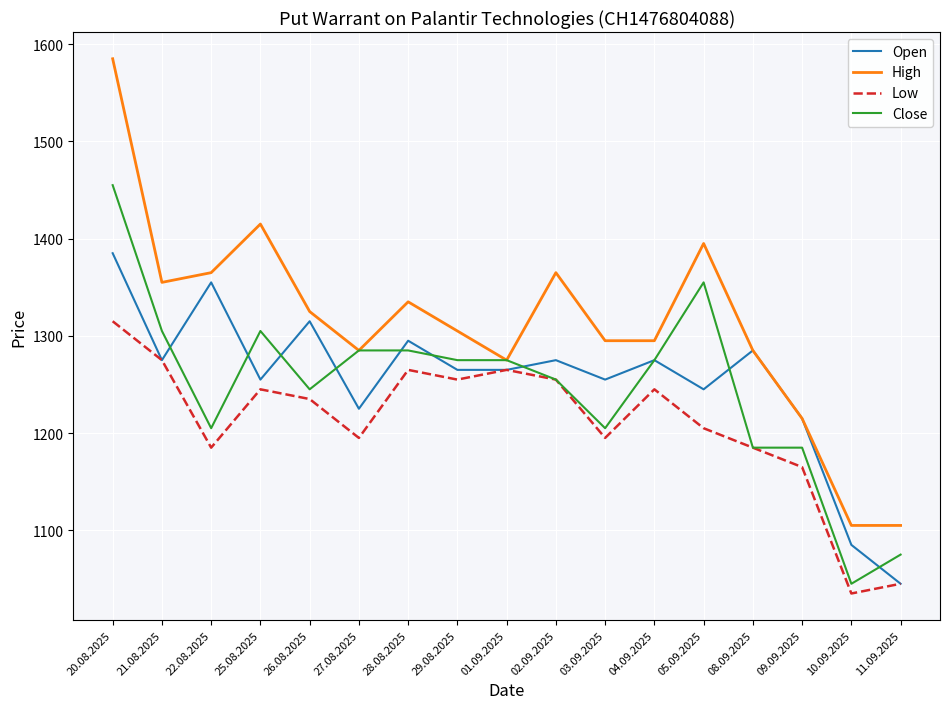

Which series has the largest total across all categories?

High